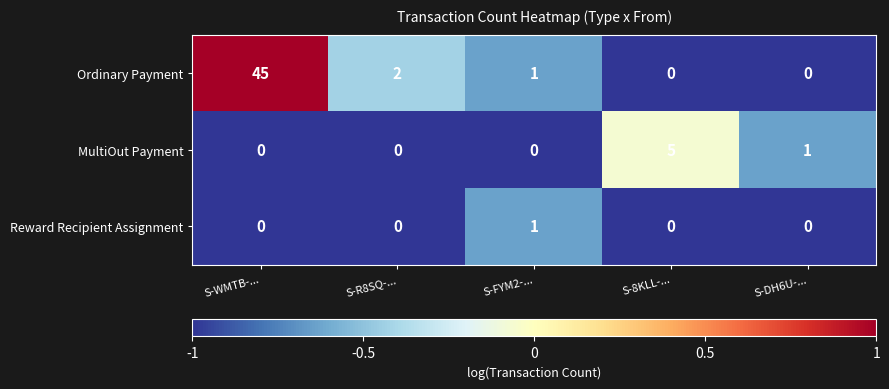

The Ordinary Payment series shows 19 at S-8KLL-.... True or false?

False